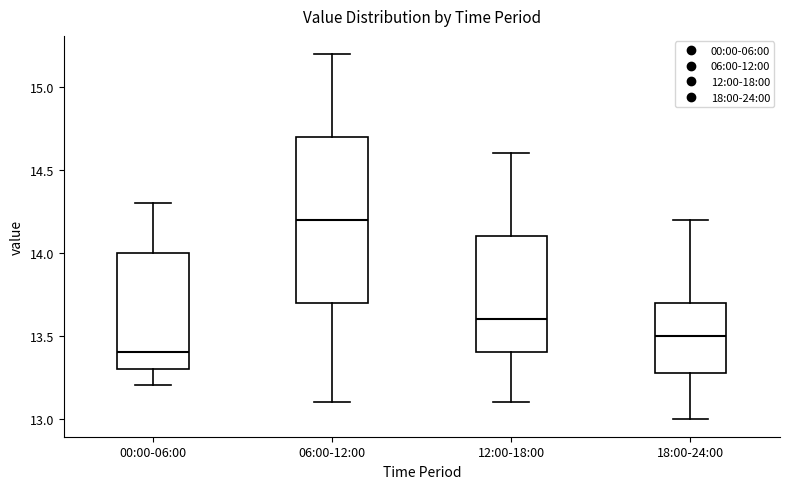

Reading left to right, read every box against the y-axis: the position of its median line, the range the box covers, and the ends of its whiskers. The values are not printed on the chart, so give them approximately, as read against the axis.

00:00-06:00: median 13.4, box 13.3 to 14.0, whiskers 13.2 to 14.3
06:00-12:00: median 14.2, box 13.7 to 14.7, whiskers 13.1 to 15.2
12:00-18:00: median 13.6, box 13.4 to 14.1, whiskers 13.1 to 14.6
18:00-24:00: median 13.5, box 13.3 to 13.7, whiskers 13.0 to 14.2